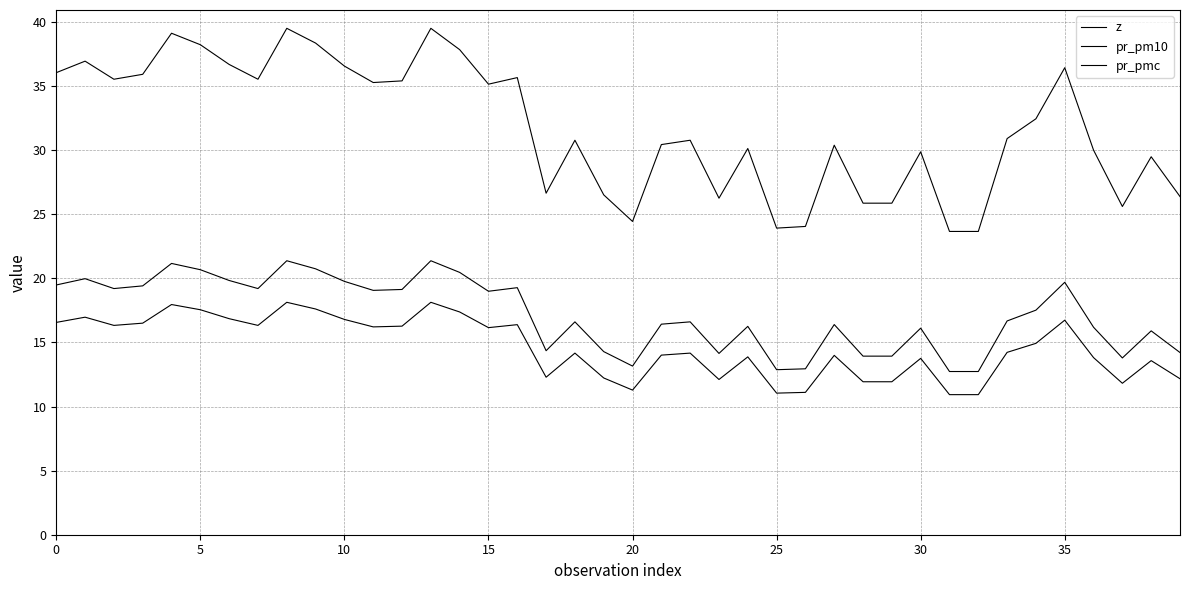

What is the difference between the maximum and minimum values in the pr_pmc series?

7.2